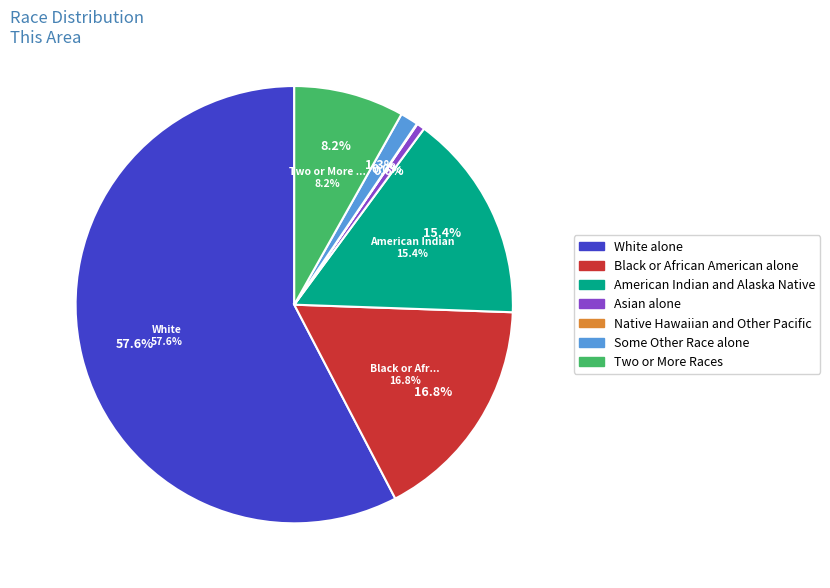

Count the number of slices in the pie.

7